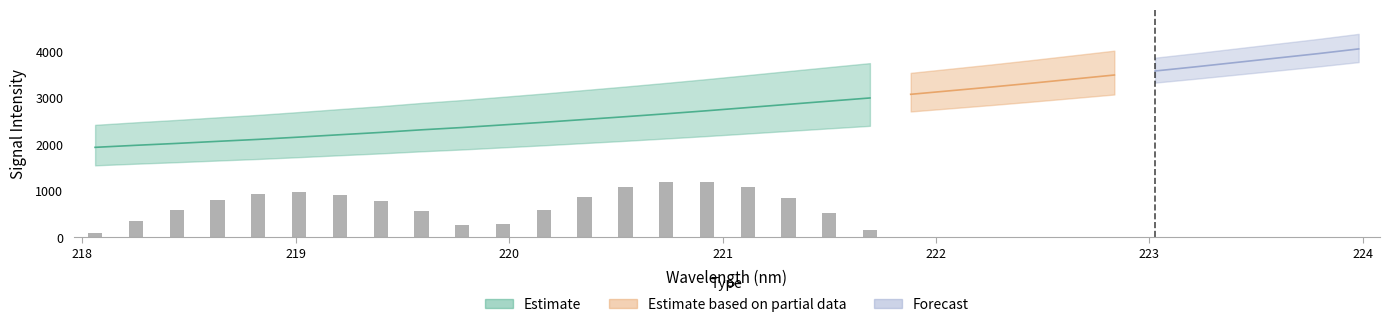

What is the highest value of the Estimate based on partial data series?

4049.1